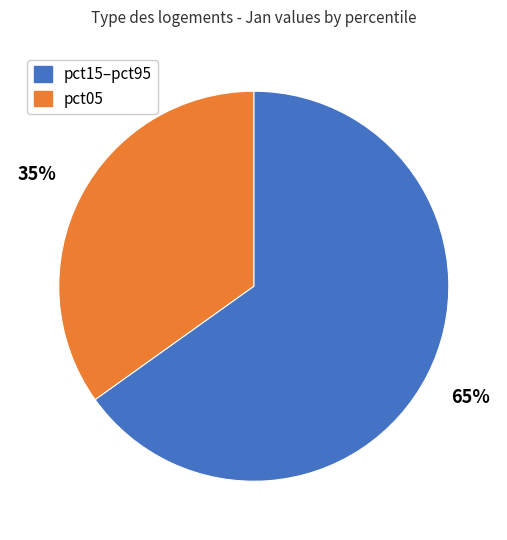

Is there a majority slice in this chart?

Yes